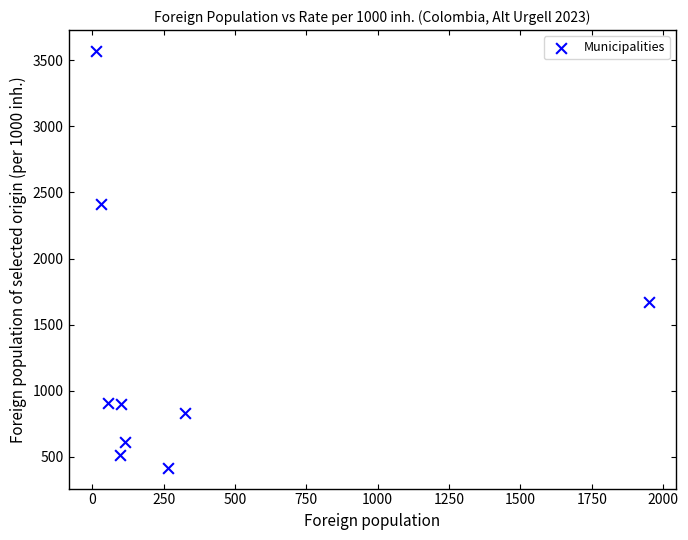

What is the range of Y values (max minus min)?

3154